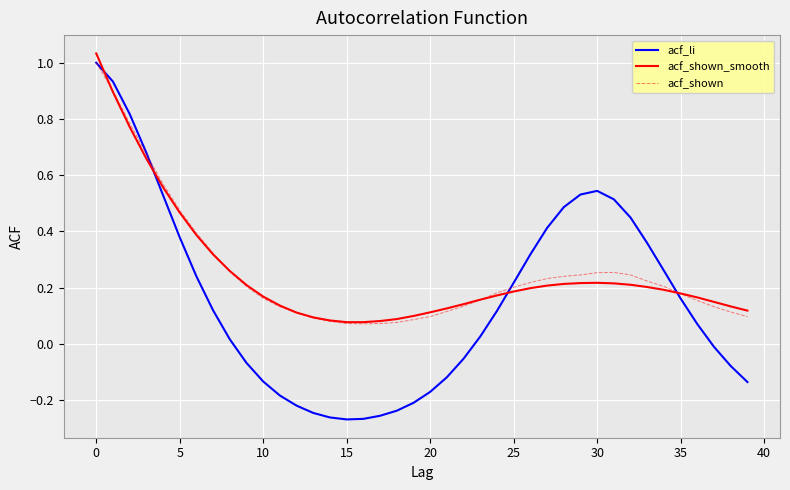

Which series ends up on top after the final intersection of acf_shown_smooth and acf_shown?

acf_shown_smooth